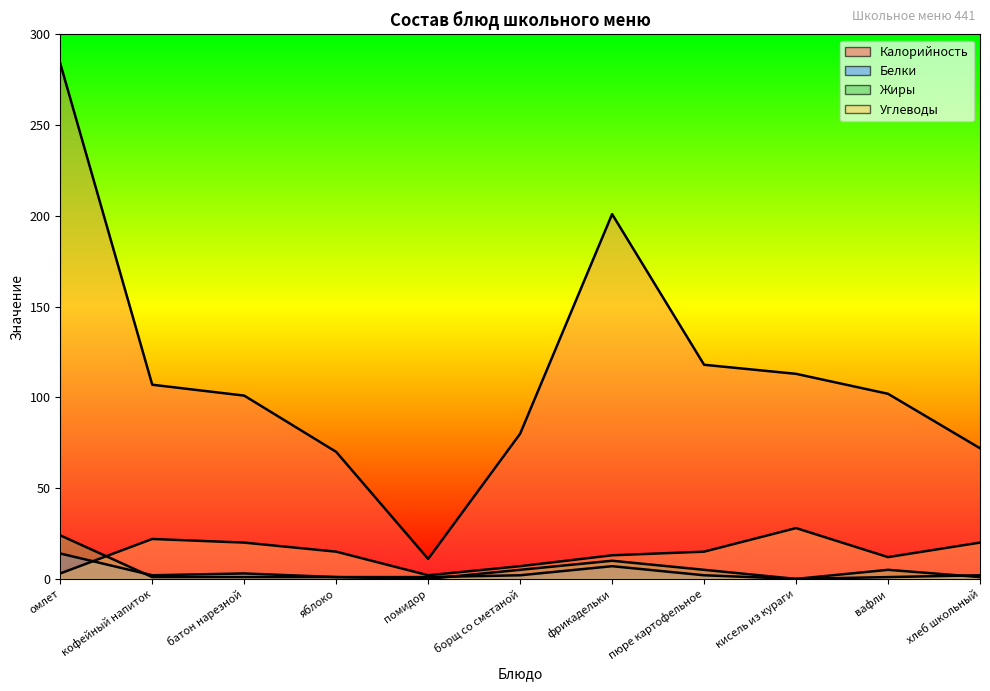

Count the number of data series in this chart.

4